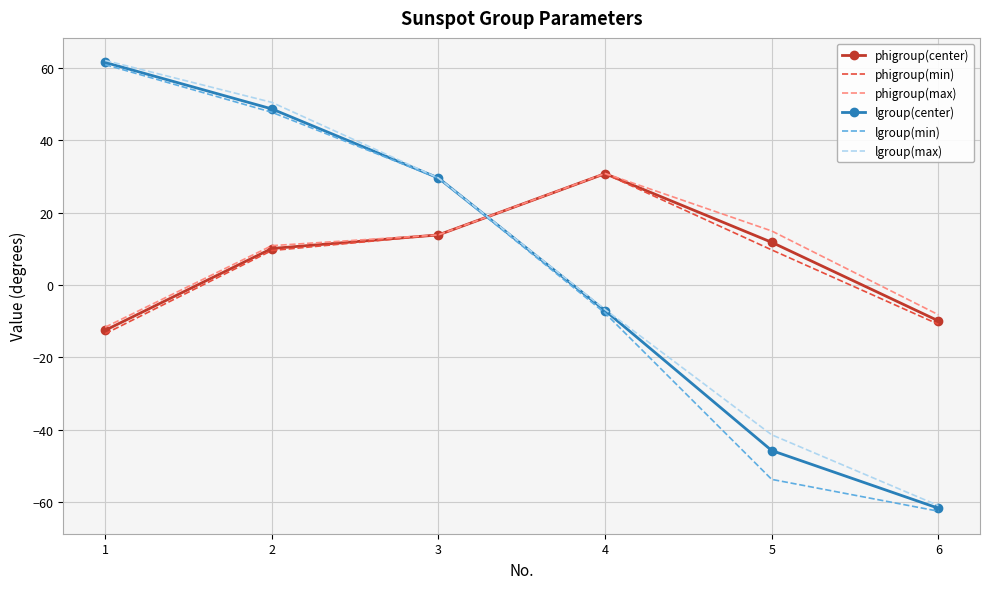

Where is the first local maximum for phigroup(center)?

4